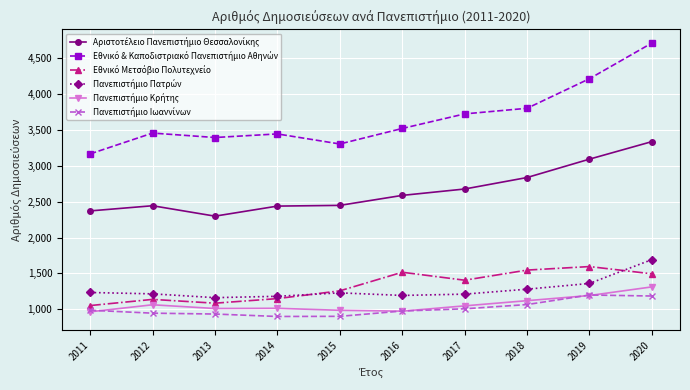

What is the greatest value displayed?

4709